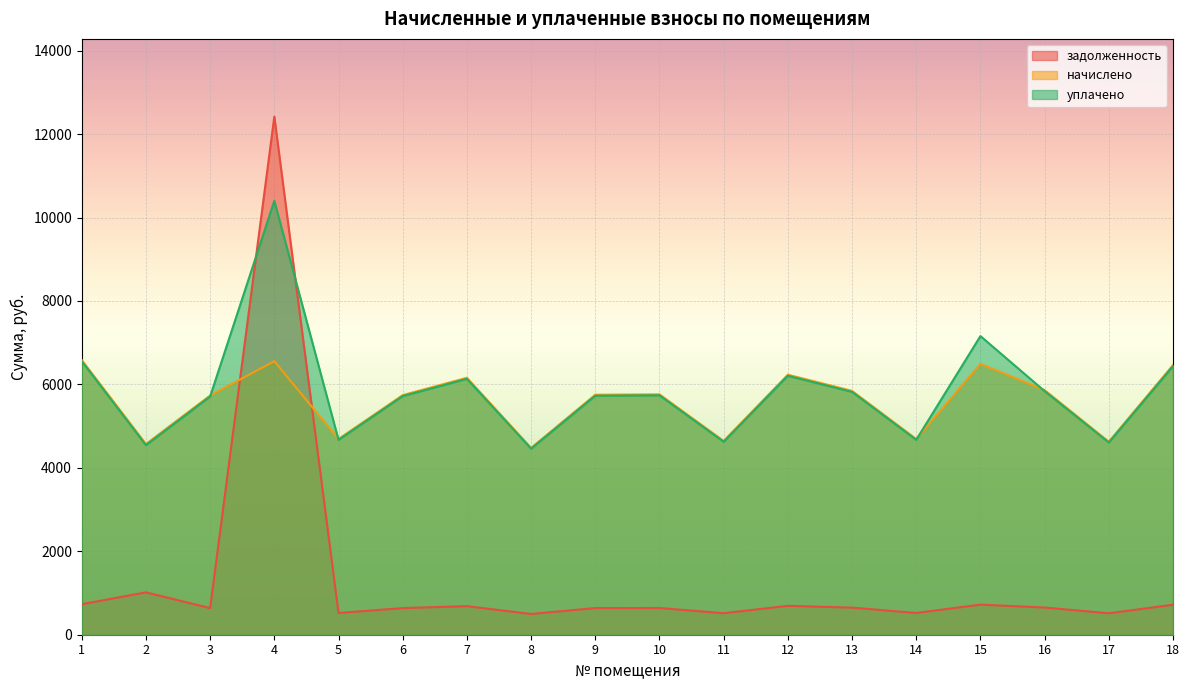

Where does the уплачено series first go above 5737?

1